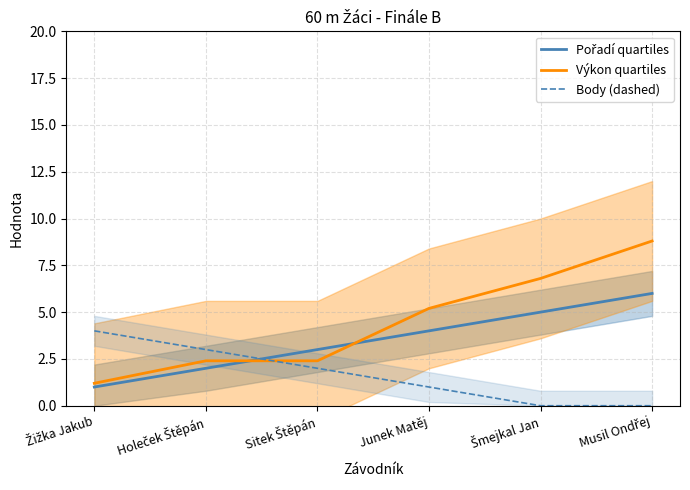

The Pořadí quartiles series shows 3.0 at Sitek Štěpán. True or false?

True